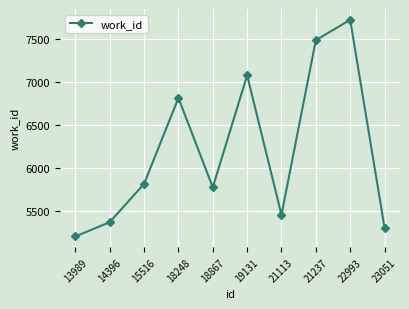

Is it true that the value at 21113 is 1863?

False